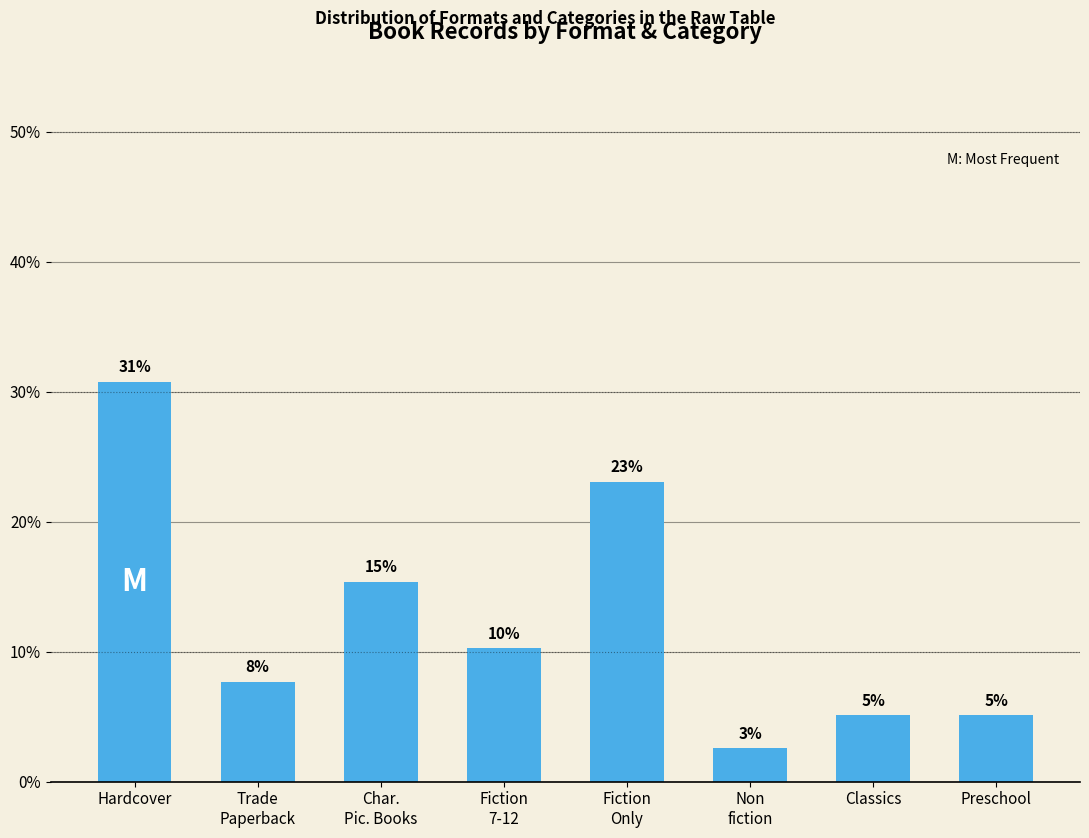

Reading right to left, transcribe all the data shown in this chart.

Preschool=5.1	Classics=5.1	Non
fiction=2.6	Fiction
Only=23.1	Fiction
7-12=10.3	Char.
Pic. Books=15.4	Trade
Paperback=7.7	Hardcover=30.8